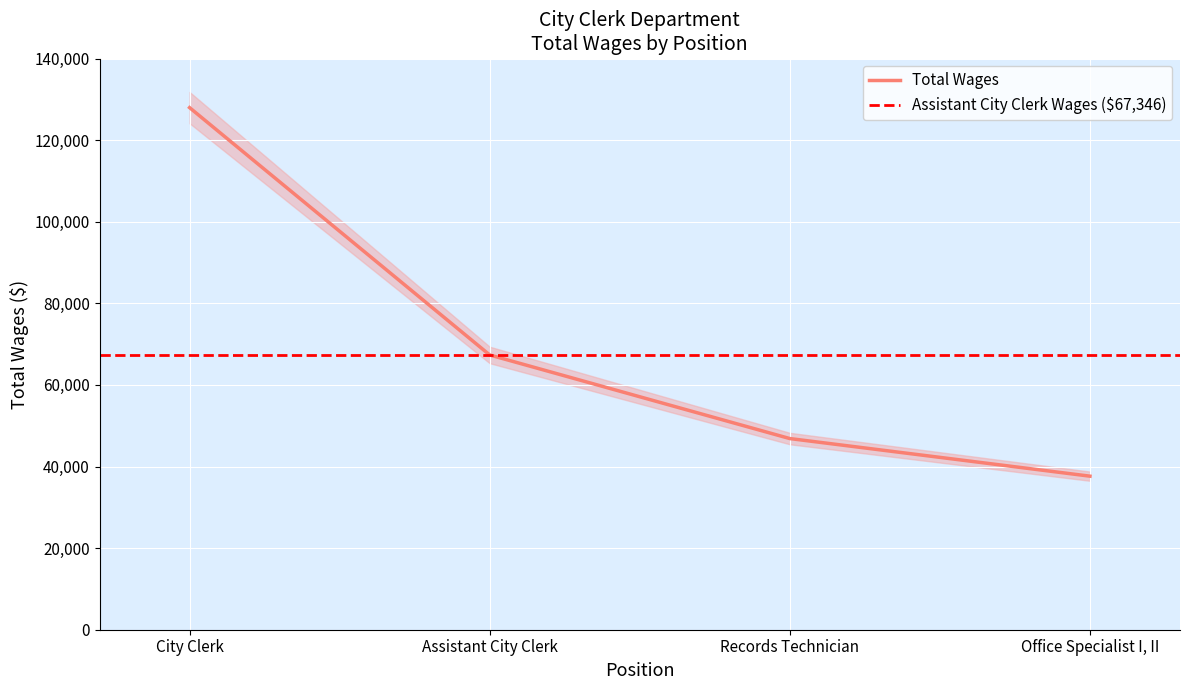

List the labels in order of value, smallest first.

Office Specialist I, II, Records Technician, Assistant City Clerk, City Clerk